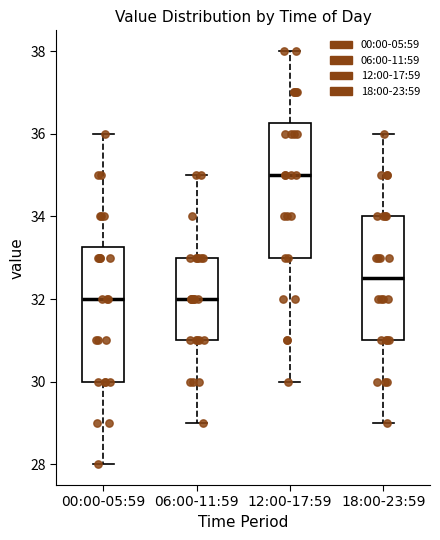

Reading left to right, transcribe this box plot: for each box, give where its median line is, the range the box spans, and where its two whiskers end, as read against the y-axis. The values are not printed on the chart, so give them approximately, as read against the axis.

00:00-05:59: median 32.0, box 30.0 to 33.2, whiskers 28.0 to 36.0
06:00-11:59: median 32.0, box 31.0 to 33.0, whiskers 29.0 to 35.0
12:00-17:59: median 35.0, box 33.0 to 36.2, whiskers 30.0 to 38.0
18:00-23:59: median 32.6, box 31.0 to 34.0, whiskers 29.0 to 36.0